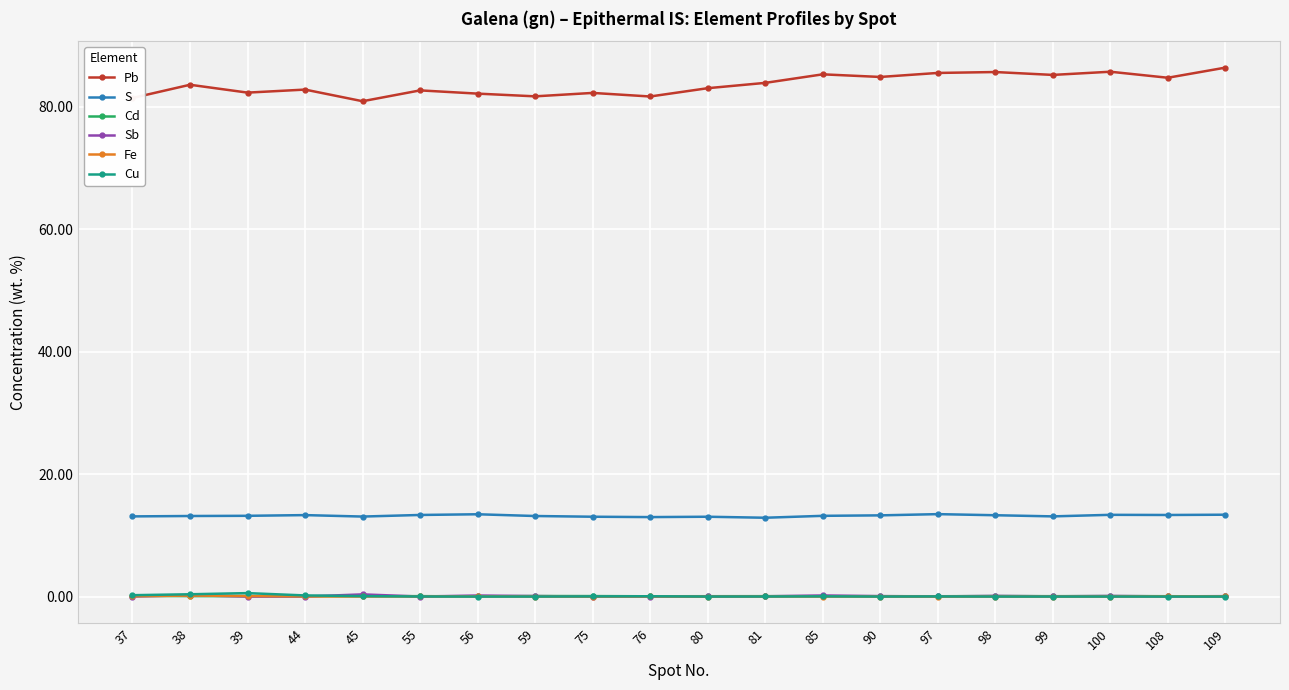

What is the total value across all series at 76?

94.8